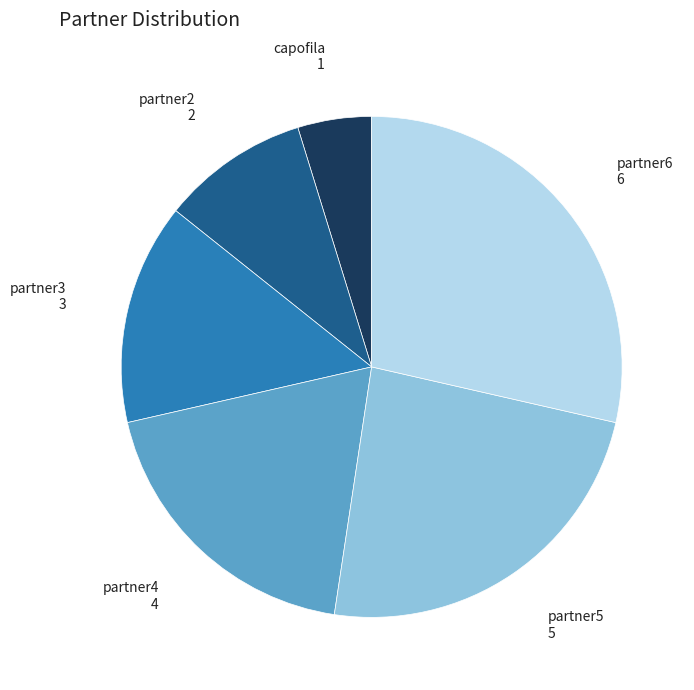

Rank the categories by value from lowest to highest.

capofila, partner2, partner3, partner4, partner5, partner6